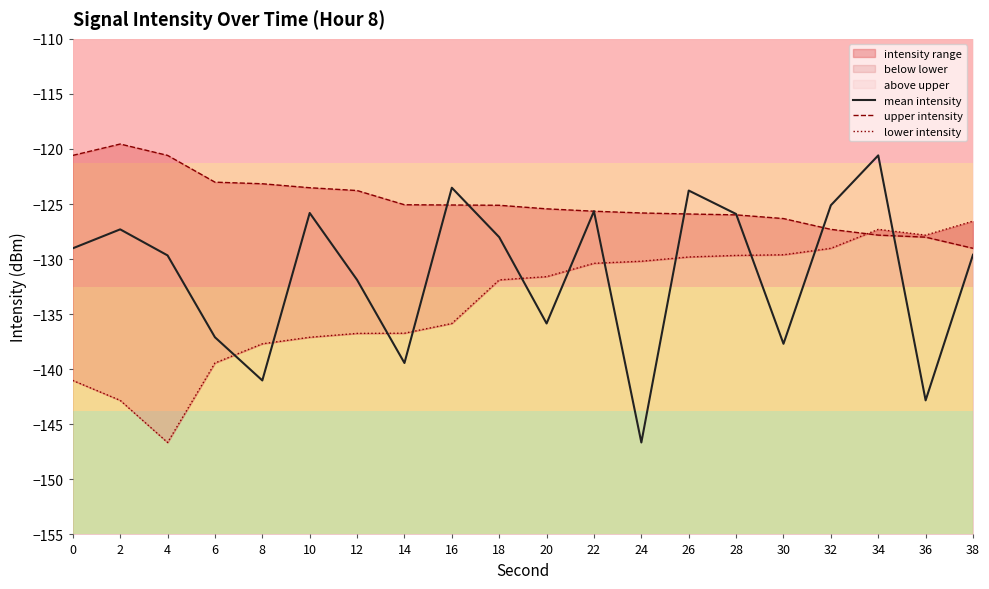

What is the difference between the mean intensity values at 28 and 30?

11.8